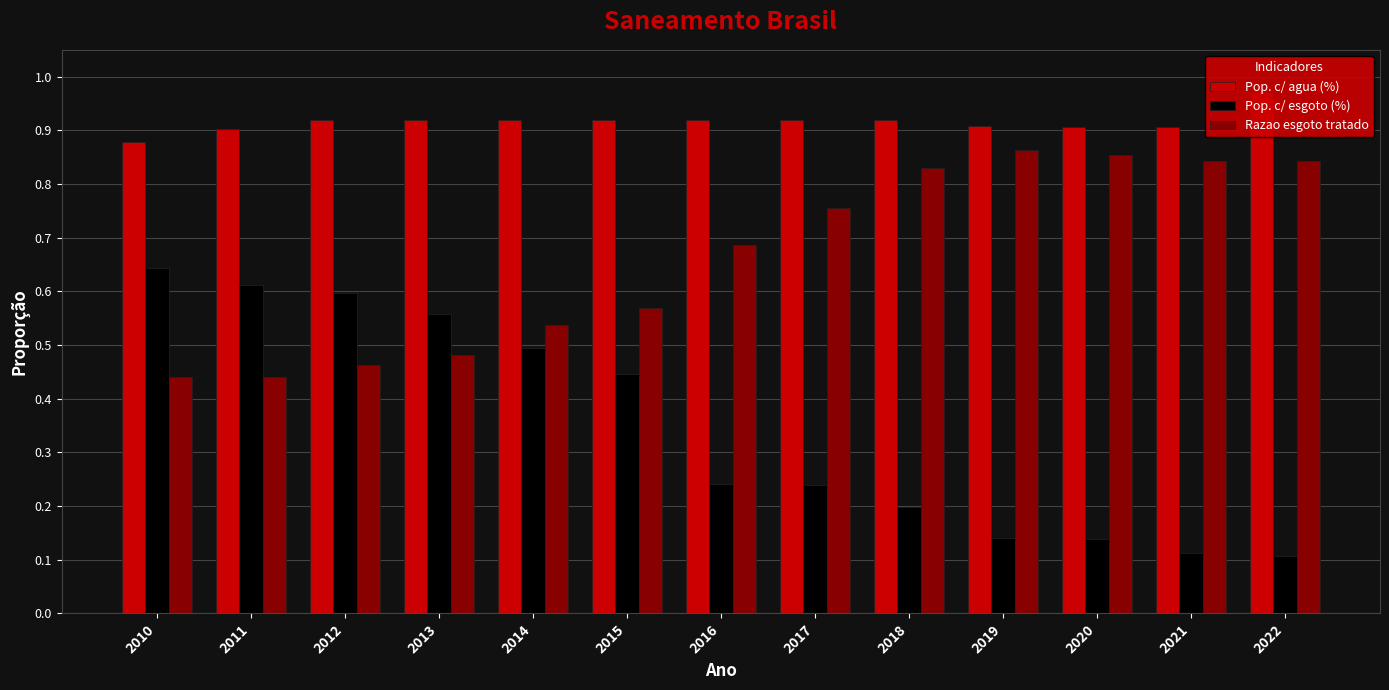

Between 2010 and 2020, which series saw the biggest shift?

Pop. c/ esgoto (%)